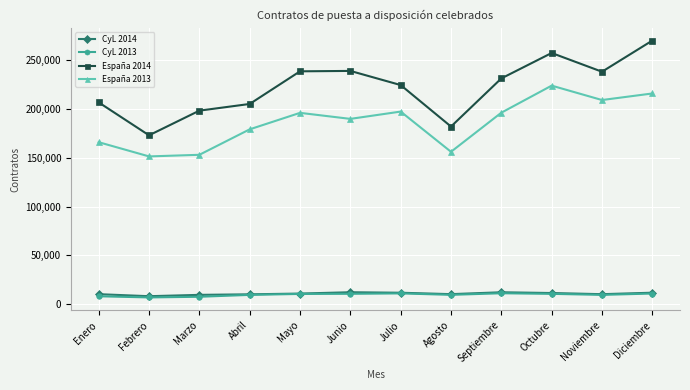

What is the label of the 7th point from the left?

Julio